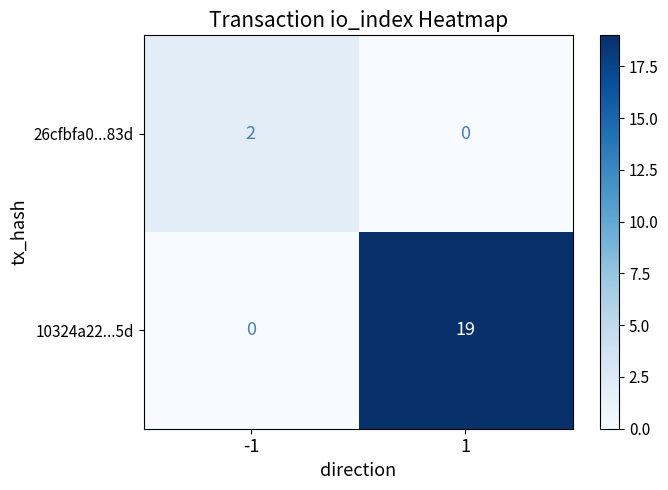

What is the spread (max minus min) of values at 1?

19